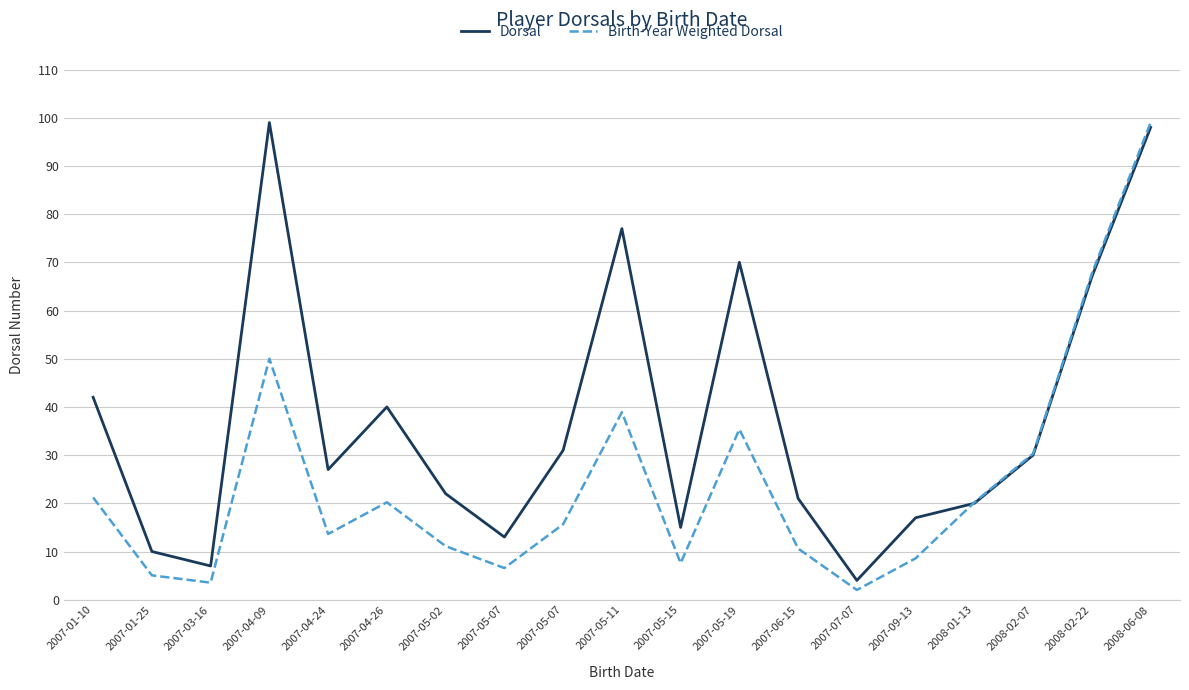

How many lines are shown in the chart?

2